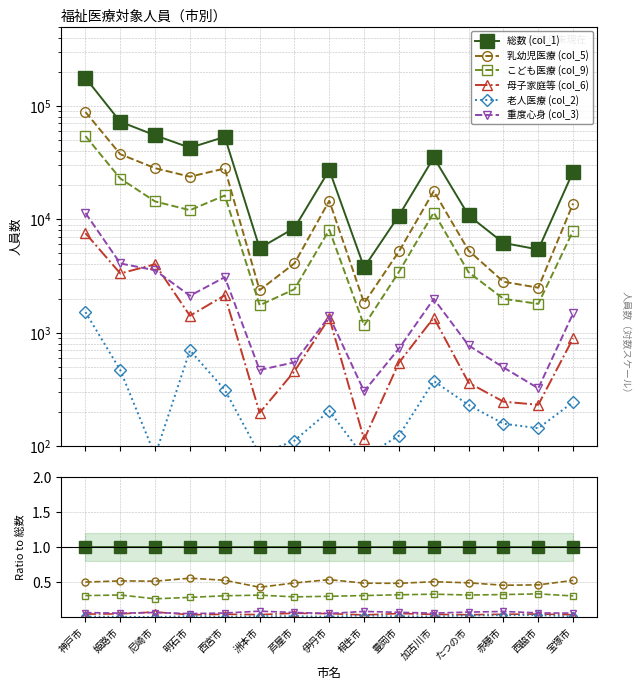

True or false: 重度心身 (col_3) has more than 2 interior local peaks.

True